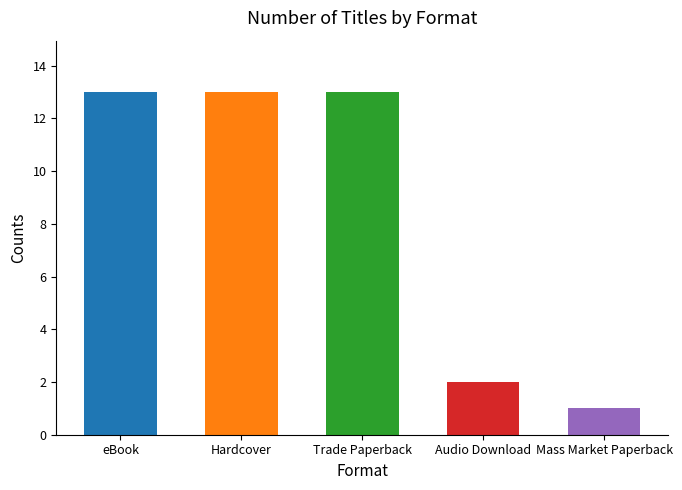

What is the greatest value displayed?

13